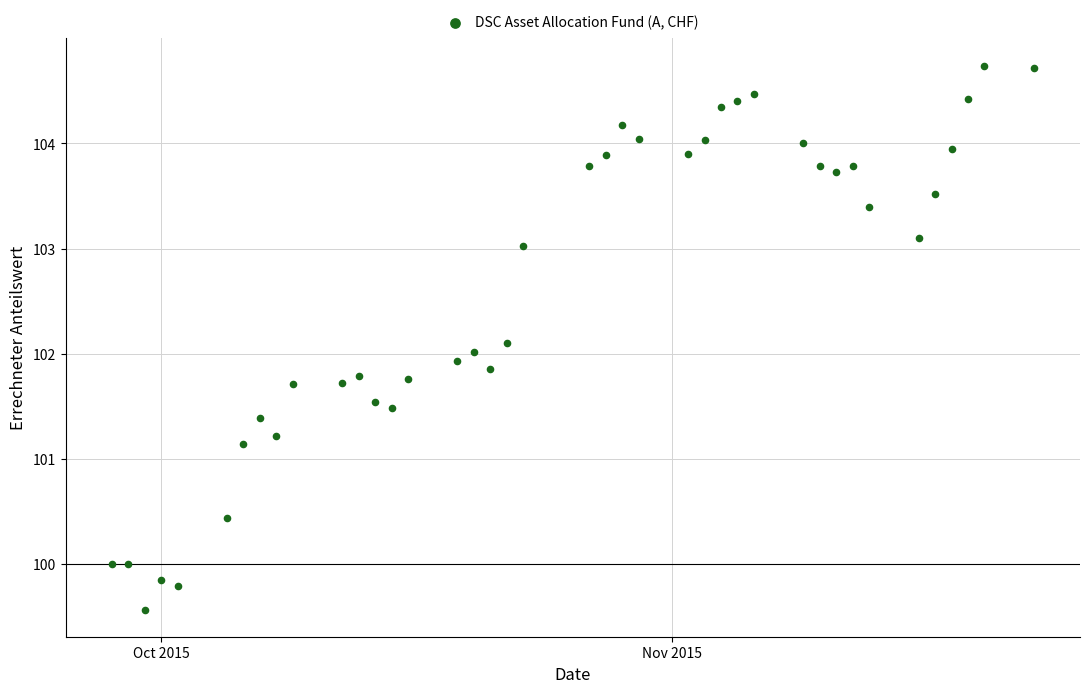

What is the range of X values (max minus min)?

56.0